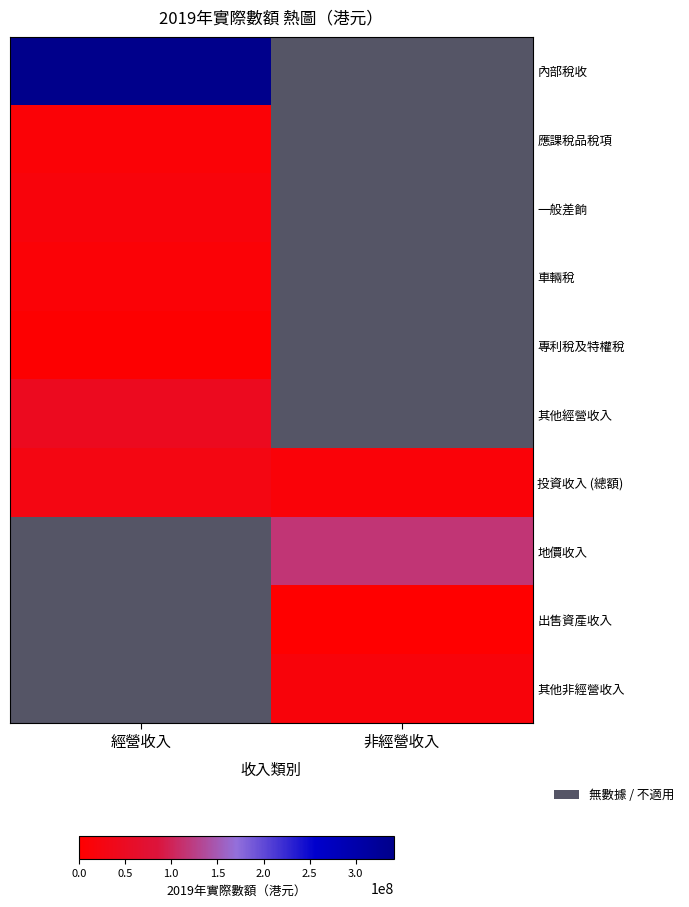

Which label corresponds to the largest value in the chart?

經營收入